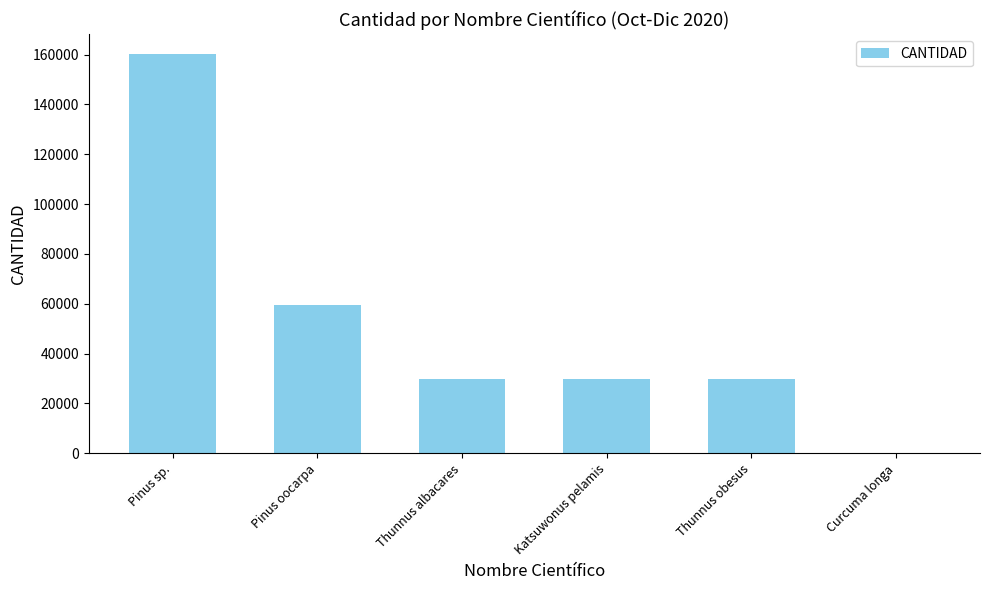

Where is the data nearest to the value 80100?

Pinus oocarpa